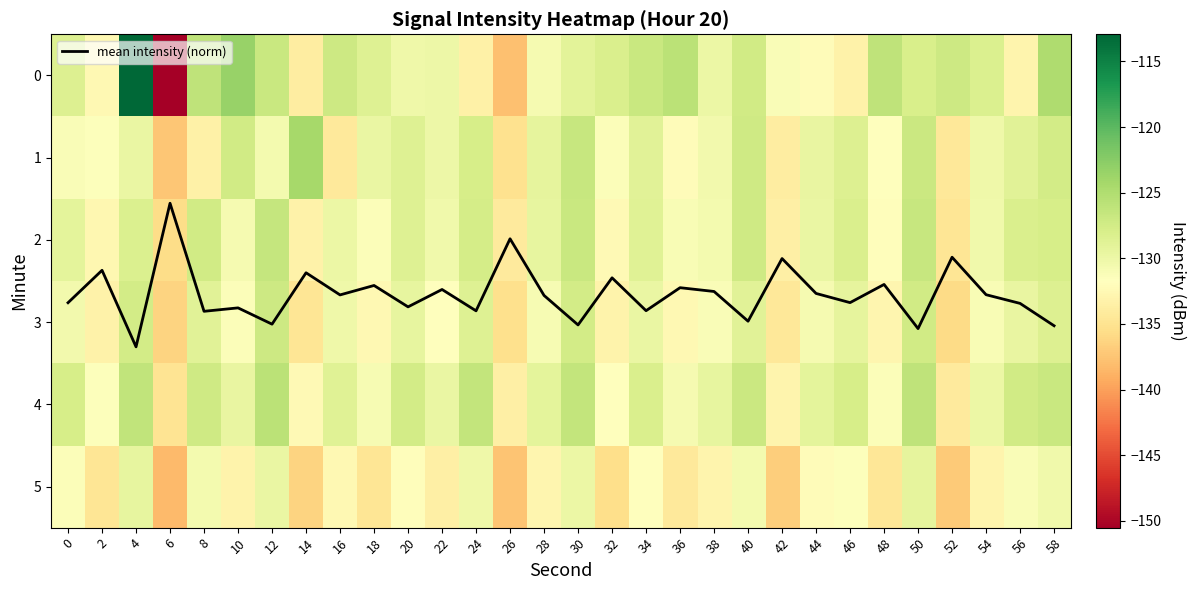

At which label does mean intensity (norm) reach its peak?

4